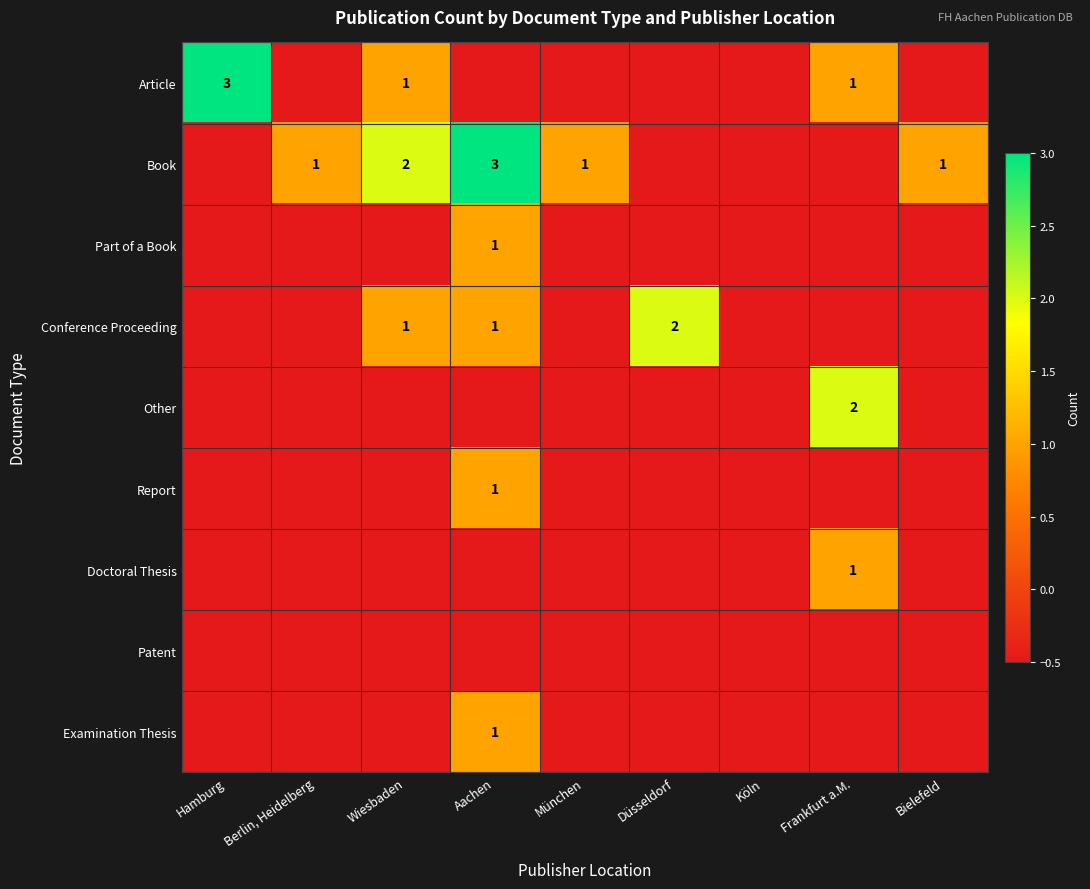

The Doctoral Thesis series shows -0.2 at Aachen. True or false?

False